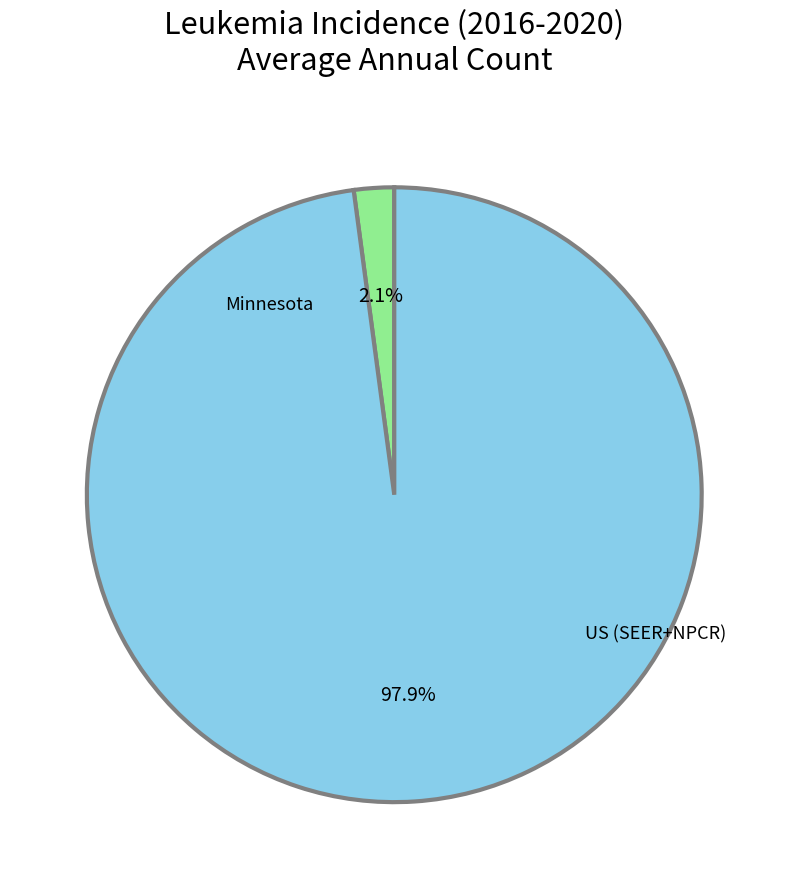

Is it true that US (SEER+NPCR) is 98% of the pie?

True